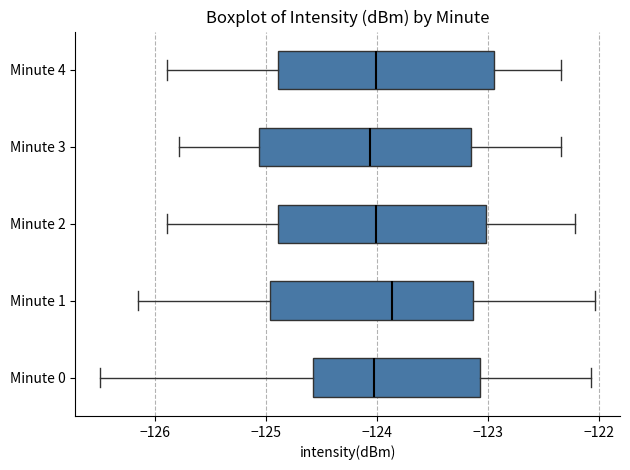

Reading bottom to top, transcribe this box plot: for each box, give where its median line is, the range the box spans, and where its two whiskers end, as read against the x-axis. The values are not printed on the chart, so give them approximately, as read against the axis.

Minute 0: median -124.0, box -124.6 to -123.1, whiskers -126.5 to -122.1
Minute 1: median -123.9, box -125.0 to -123.1, whiskers -126.2 to -122.0
Minute 2: median -124.0, box -124.9 to -123.0, whiskers -125.9 to -122.2
Minute 3: median -124.1, box -125.1 to -123.1, whiskers -125.8 to -122.3
Minute 4: median -124.0, box -124.9 to -122.9, whiskers -125.9 to -122.3